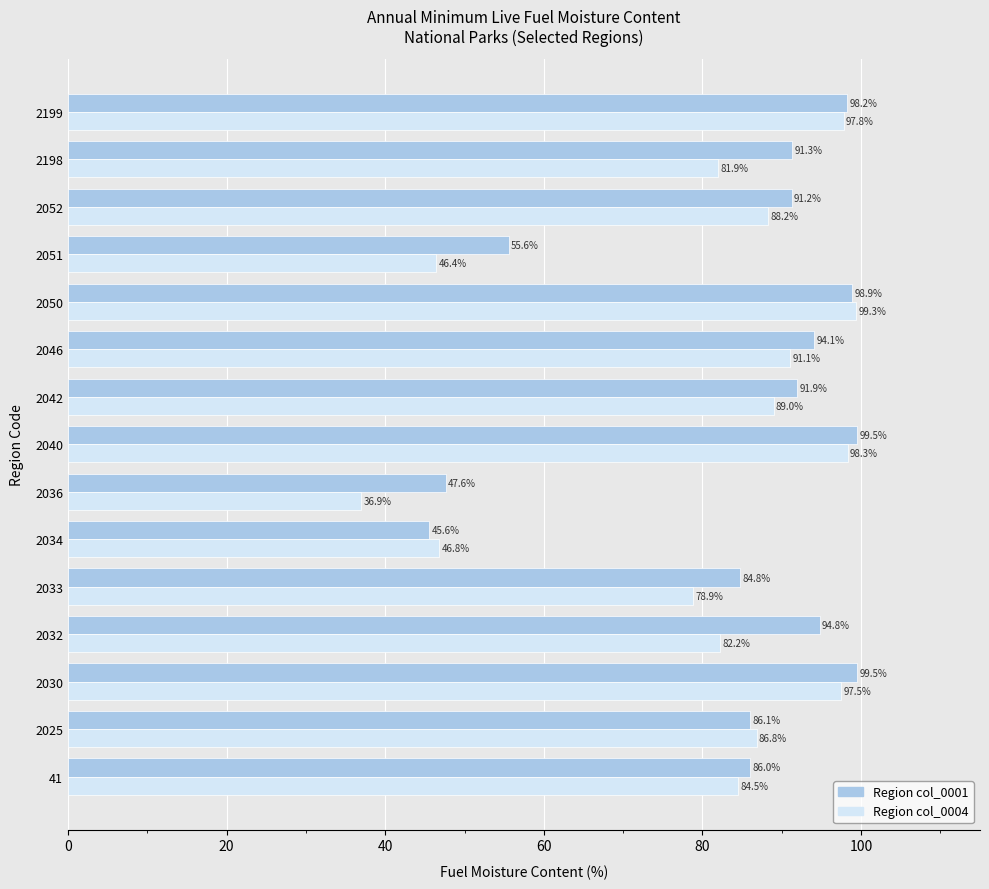

At which category is the sum across all series the highest?

2050